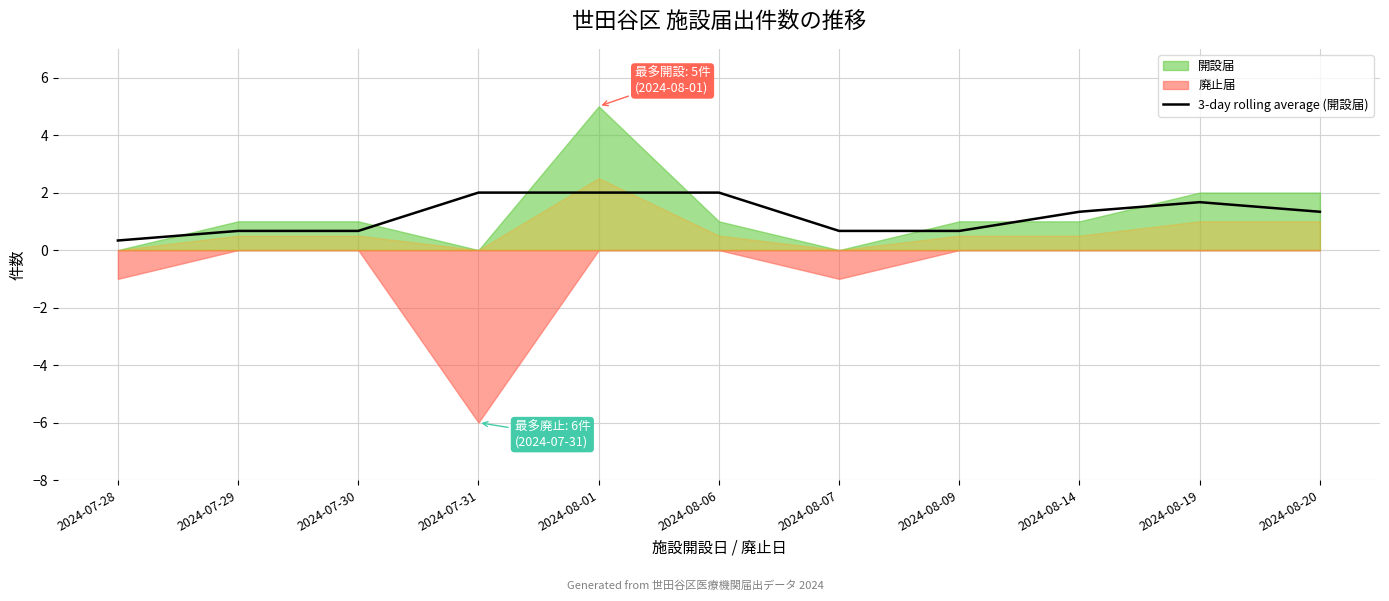

What is the highest value of the 3-day rolling average (開設届) series?

2.0